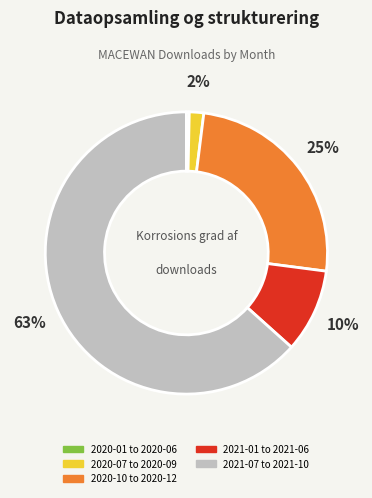

Does any single category account for the majority?

Yes